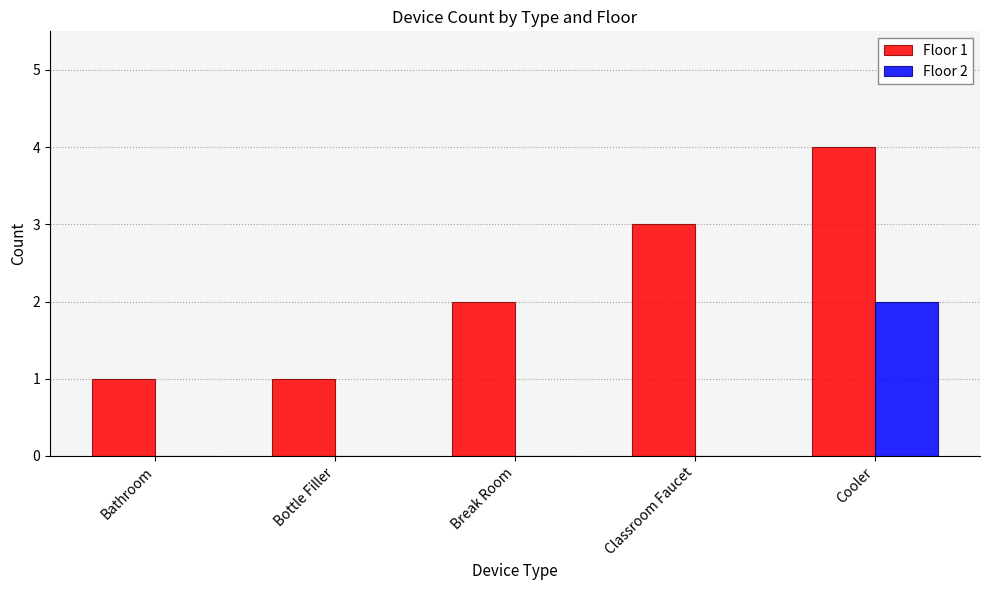

Reading right to left, list all the values displayed in this chart.

Floor 1: Cooler=4	Classroom Faucet=3	Break Room=2	Bottle Filler=1	Bathroom=1
Floor 2: Cooler=2	Classroom Faucet=0	Break Room=0	Bottle Filler=0	Bathroom=0